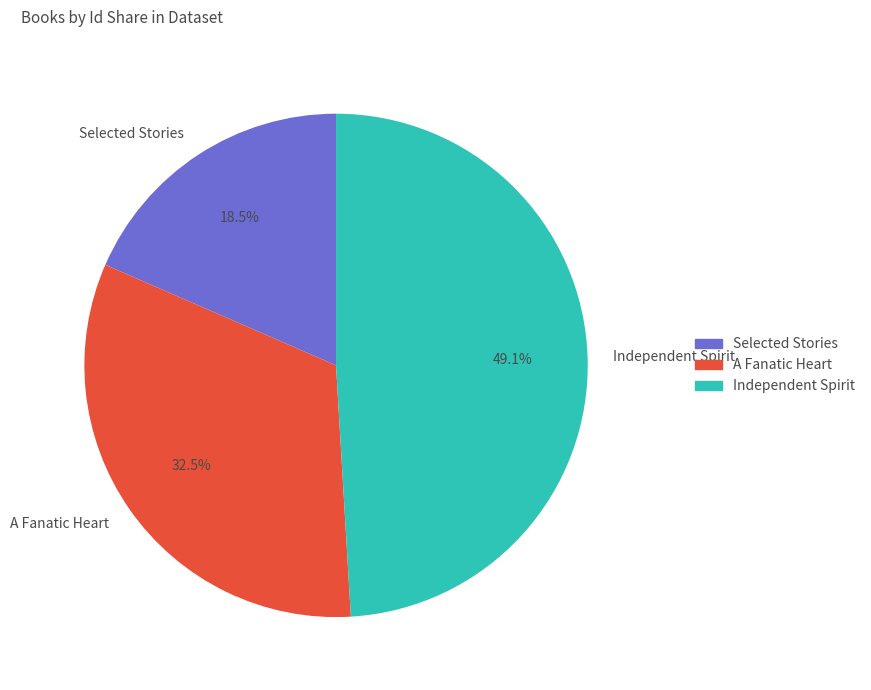

Count the number of slices in the pie.

3